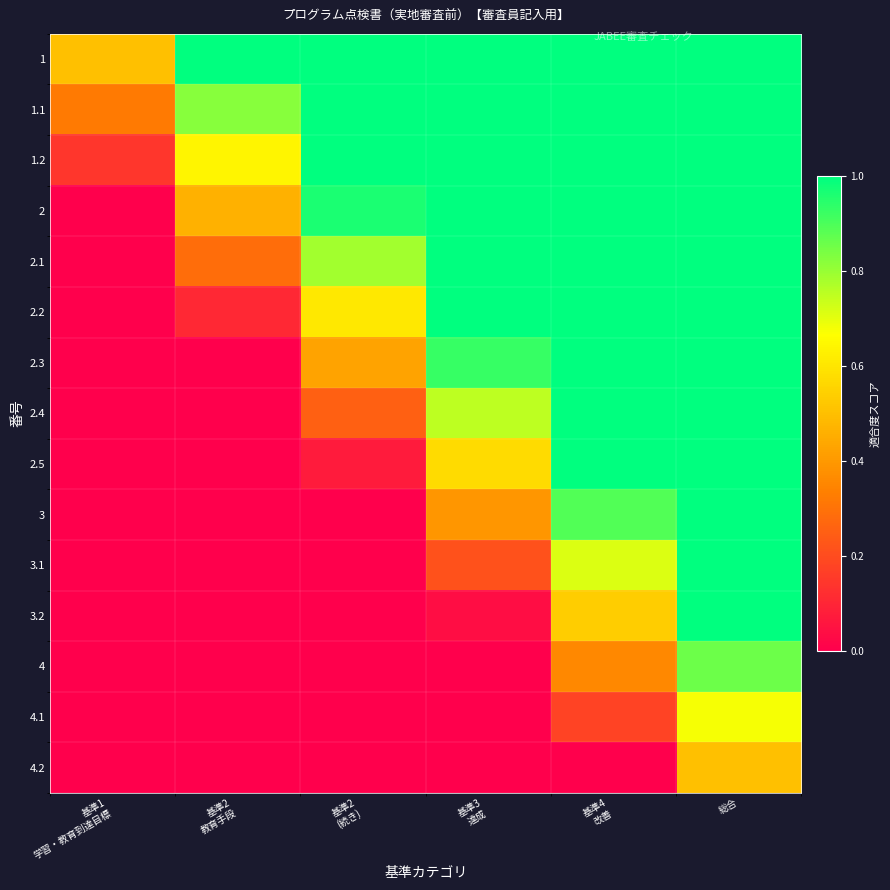

What is the total value across all series at 基準4
改善?

11.7